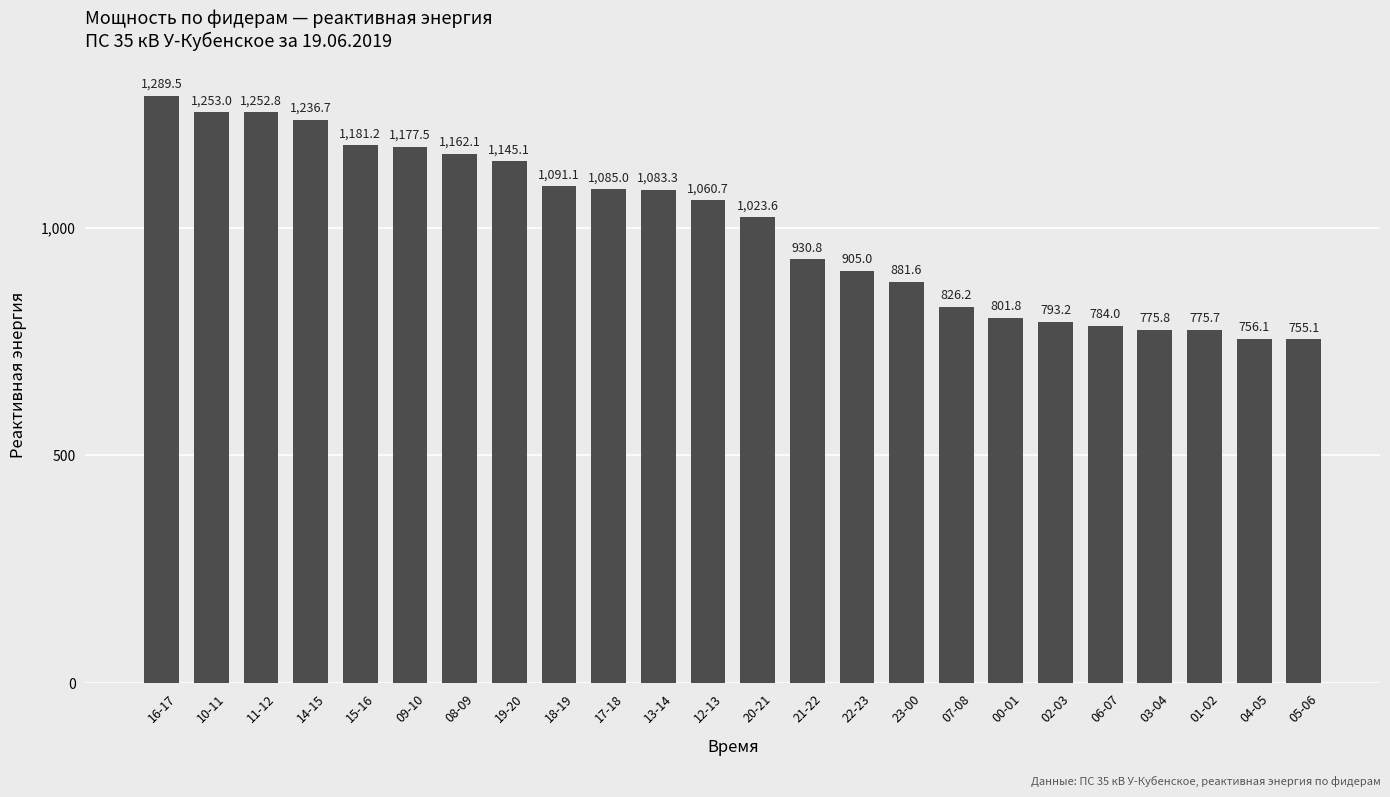

What is the difference between the second highest and second lowest values?

496.9